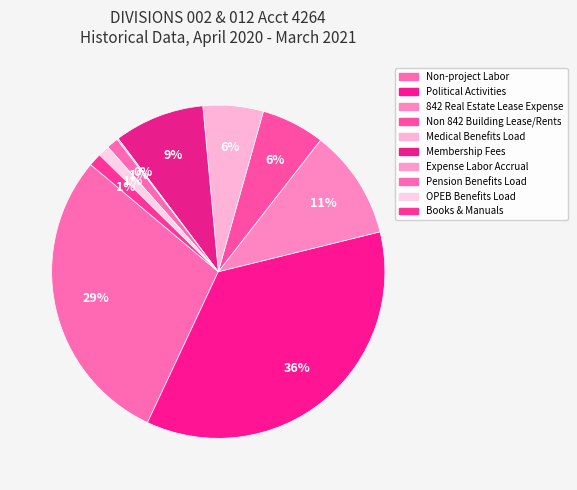

How many segments does this pie chart have?

10